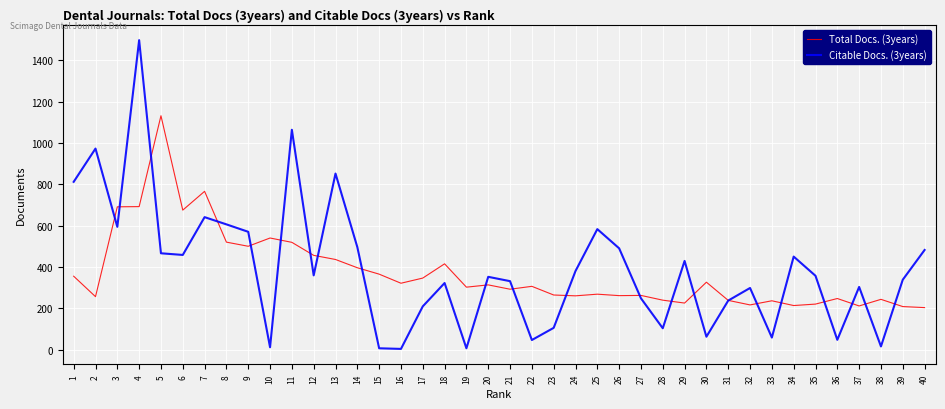

Which series has the largest total across all categories?

Citable Docs. (3years)